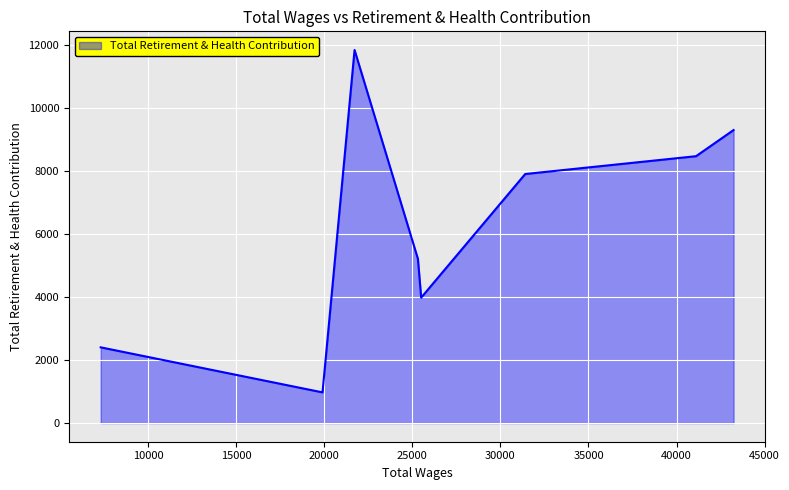

What is the difference between the maximum and minimum values?

10855